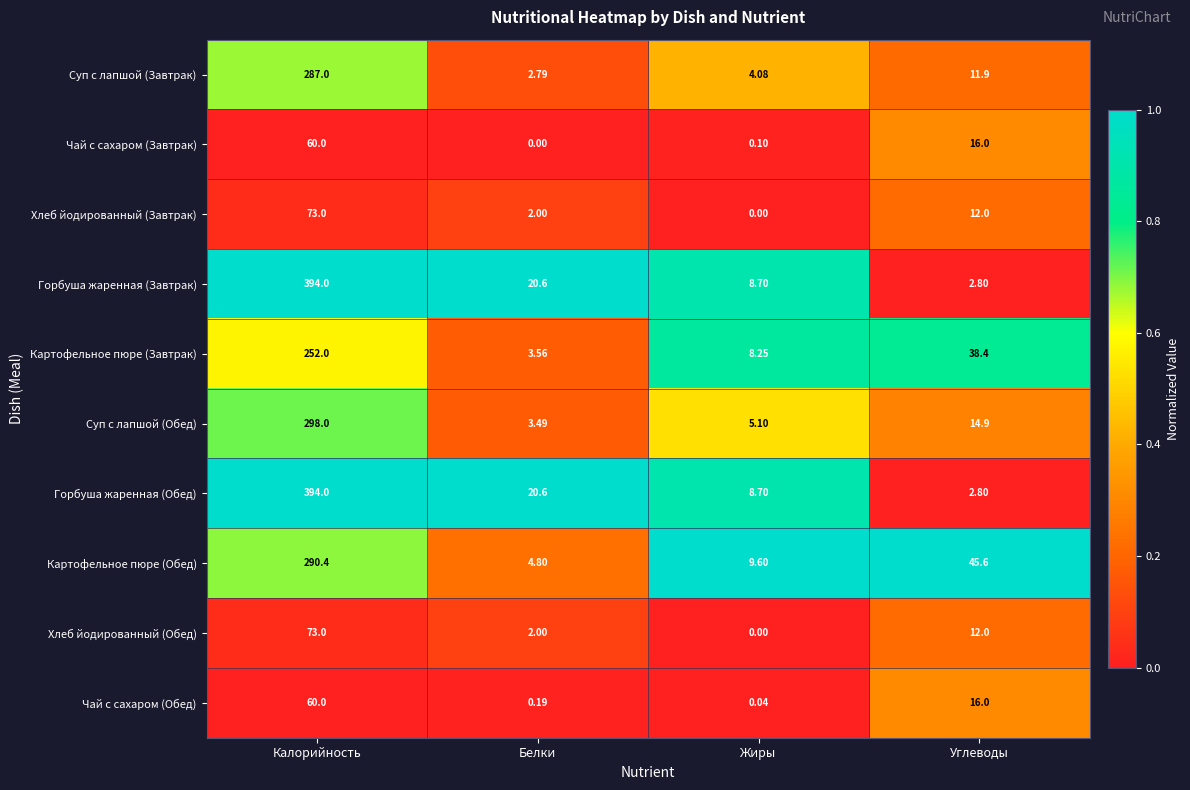

At which category is the sum across all series the highest?

Калорийность